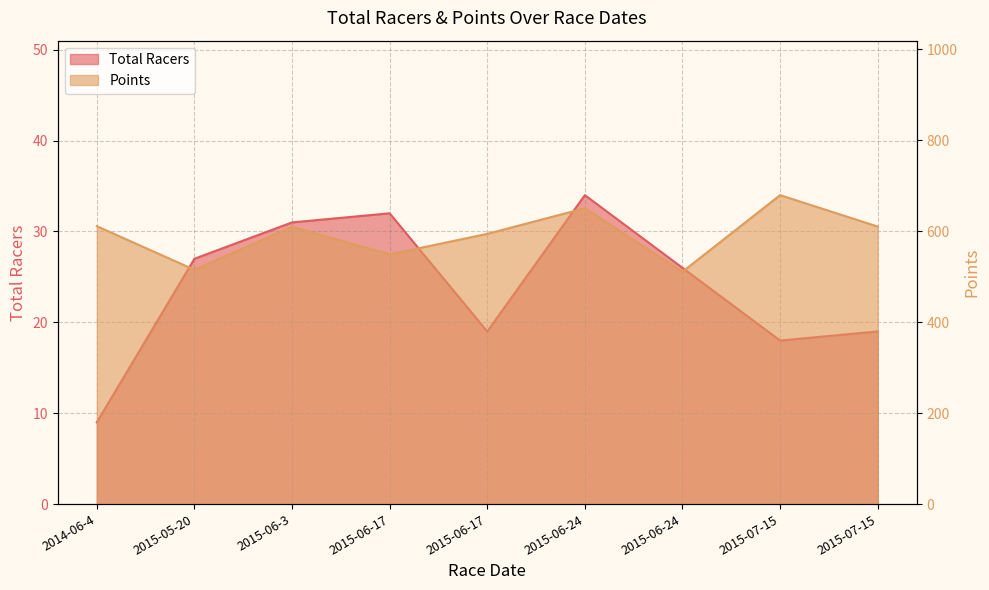

Where is Points nearest to the value 594?

2015-06-17